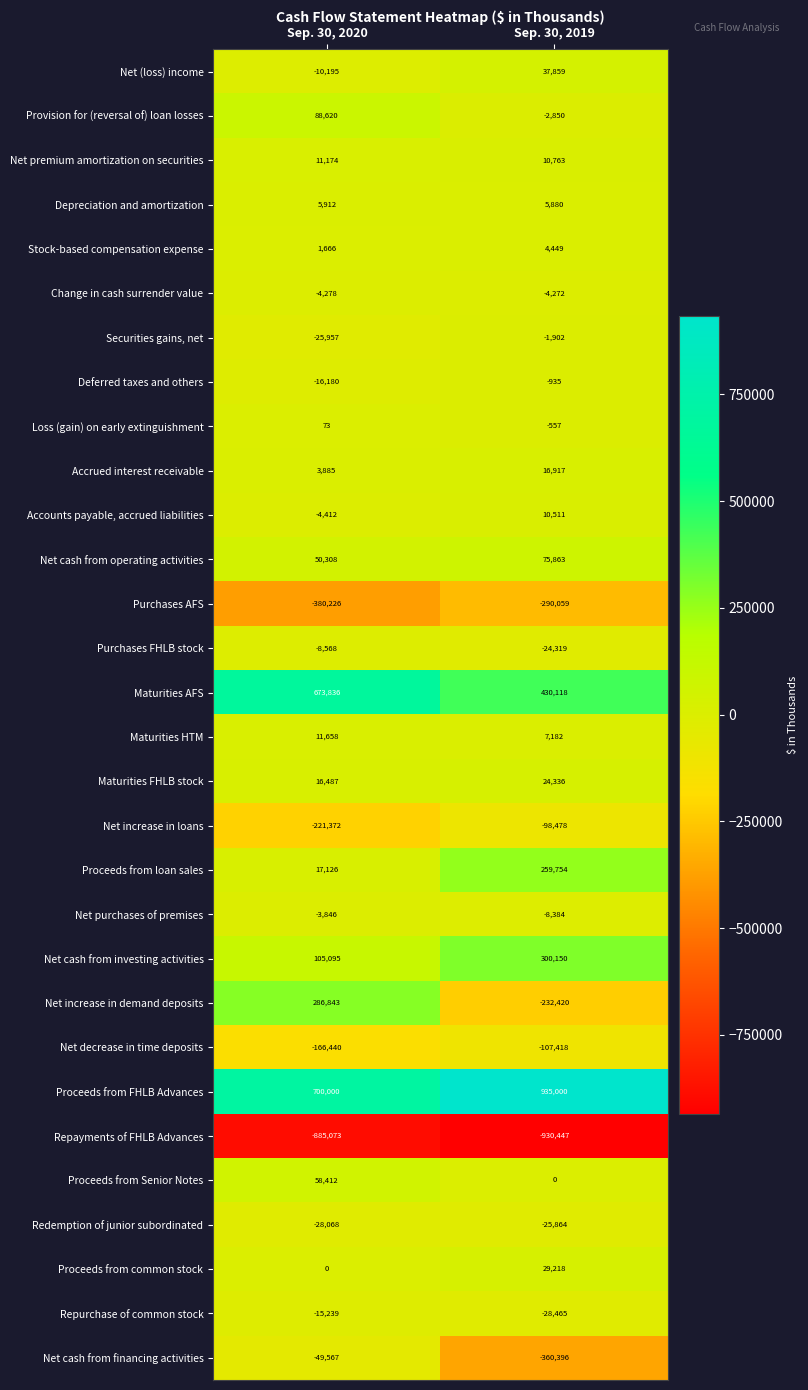

Where is Proceeds from common stock nearest to the value 14609?

Sep. 30, 2020